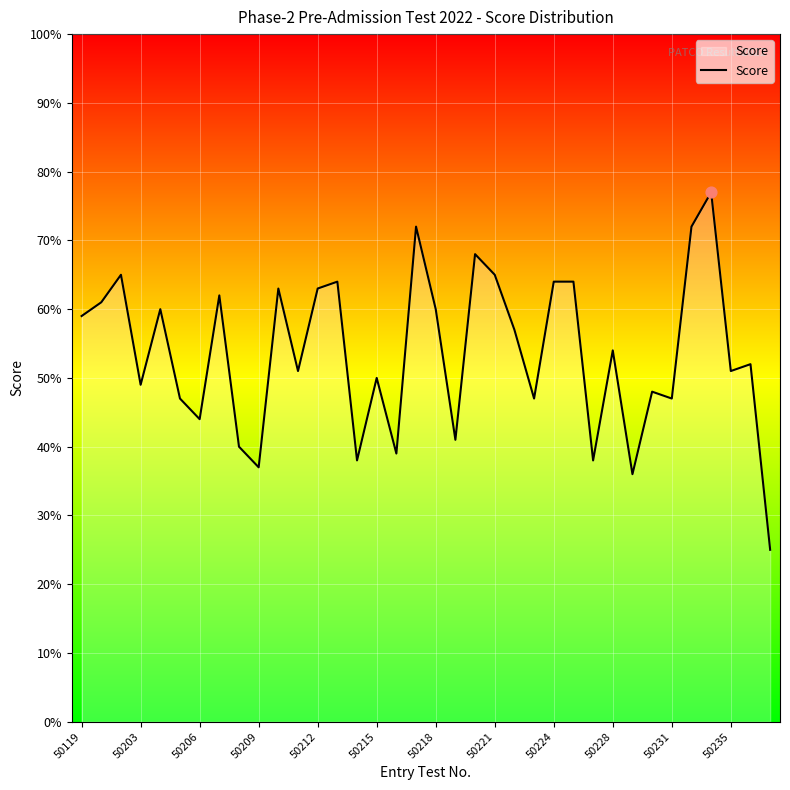

What is the difference between the maximum and minimum values?

52